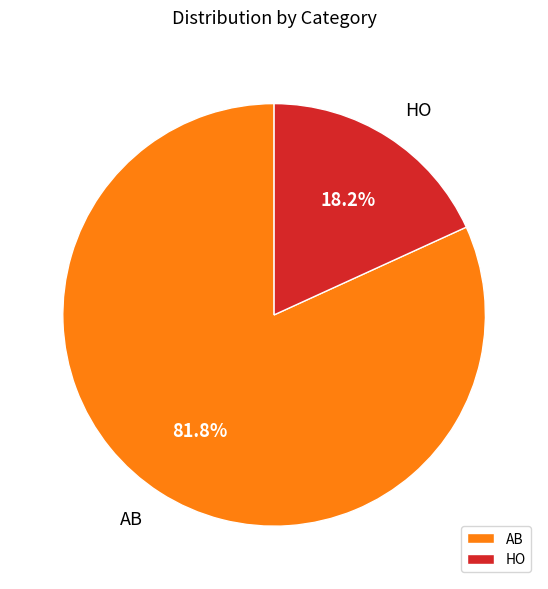

To the nearest percent, what is the average slice percentage?

50%